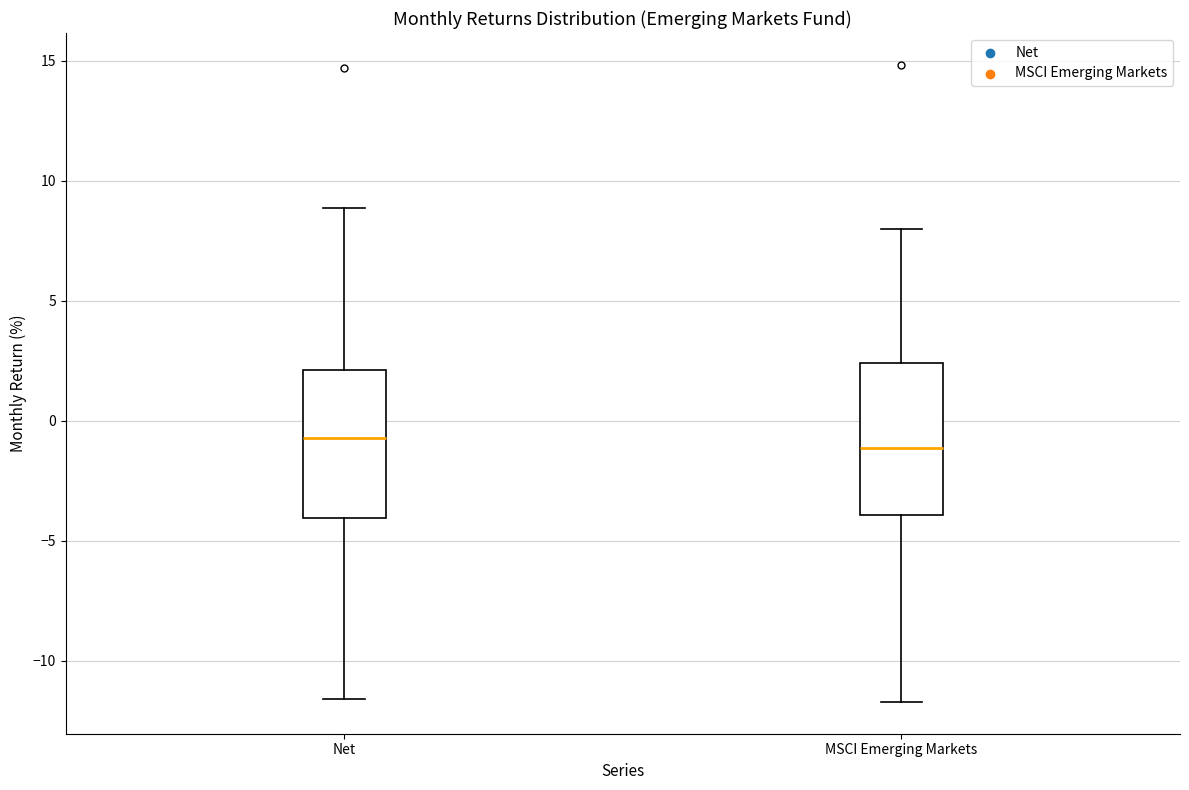

Reading left to right, transcribe this box plot: for each box, give where its median line is, the range the box spans, and where its two whiskers end, as read against the y-axis. The values are not printed on the chart, so give them approximately, as read against the axis.

Net: median -0.5, box -4.0 to 2.0, whiskers -11.5 to 9.0
MSCI Emerging Markets: median -1.0, box -4.0 to 2.5, whiskers -11.5 to 8.0